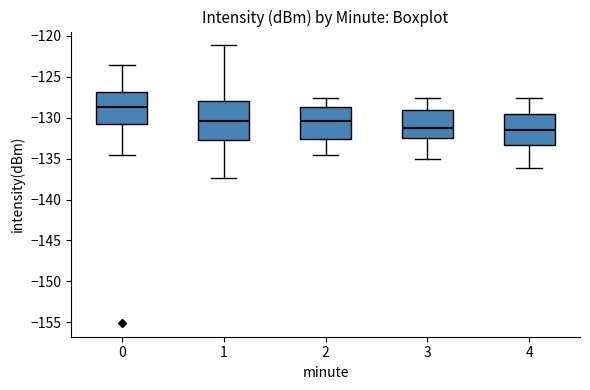

Comparing the boxes themselves (not the whiskers), which one is the tallest?

1